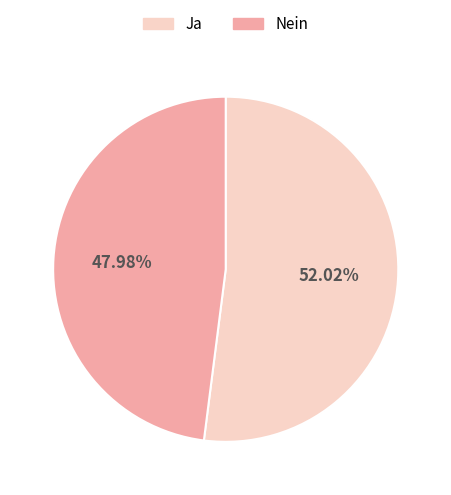

Approximately how many times larger is the value at Nein compared to Ja?

0.9